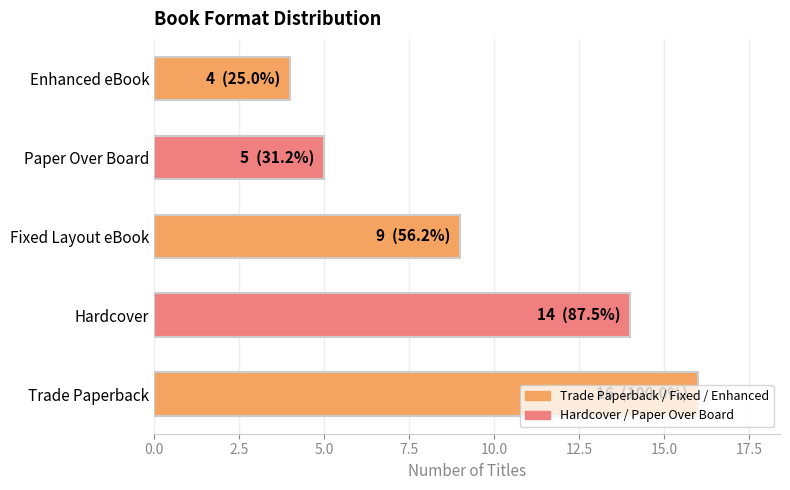

The value at Trade Paperback is 16. True or false?

True